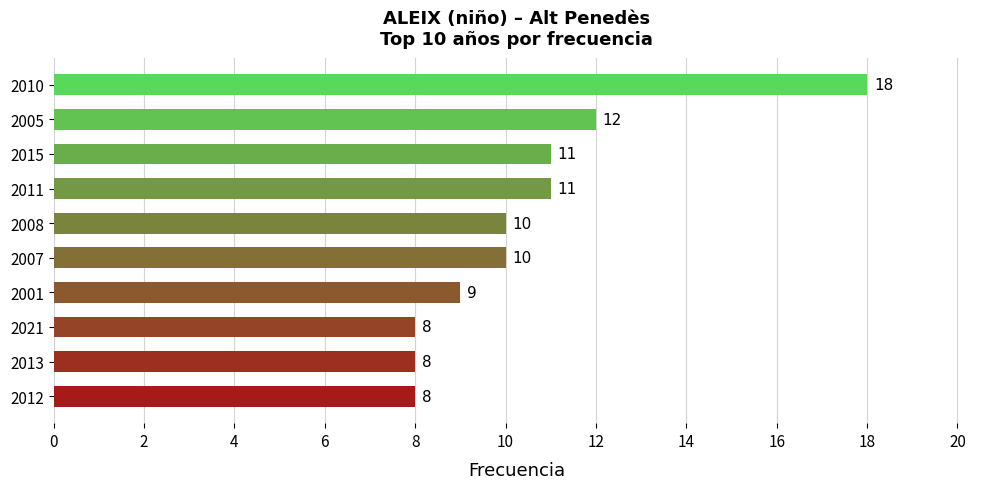

Is it true that the value at 2007 is 6?

False